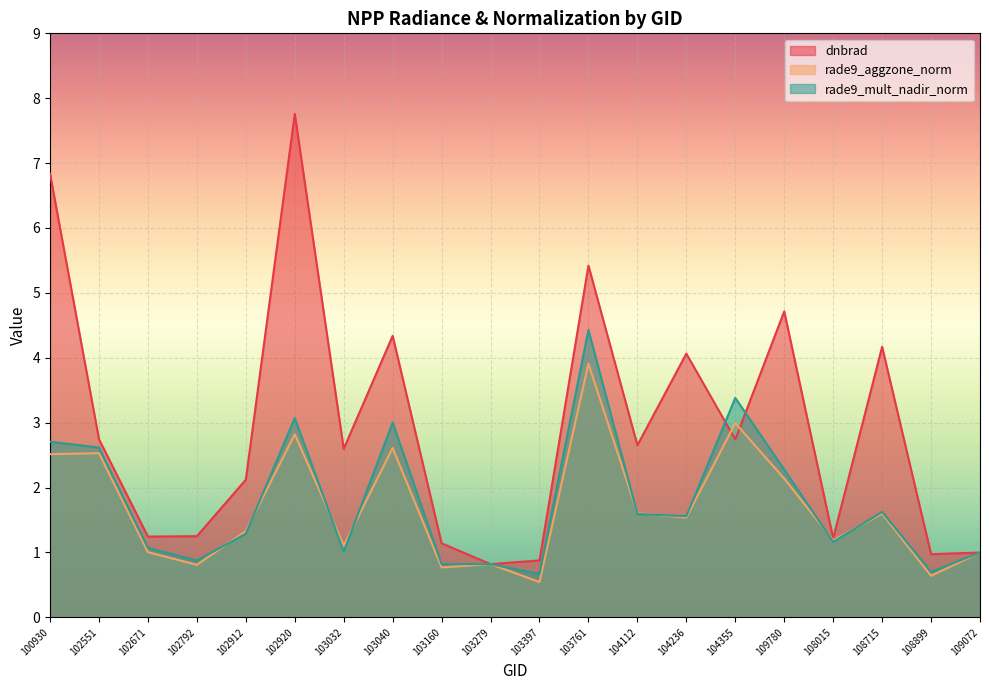

At which category is the sum across all series the highest?

103761